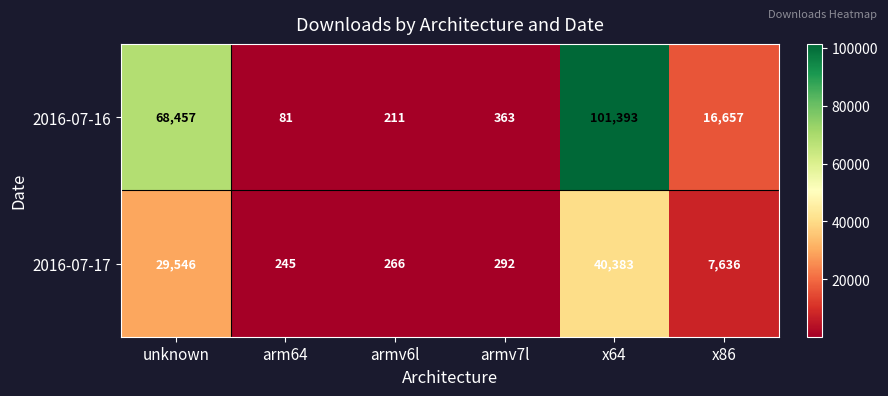

The value of 2016-07-17 at x86 is 7636. True or false?

True